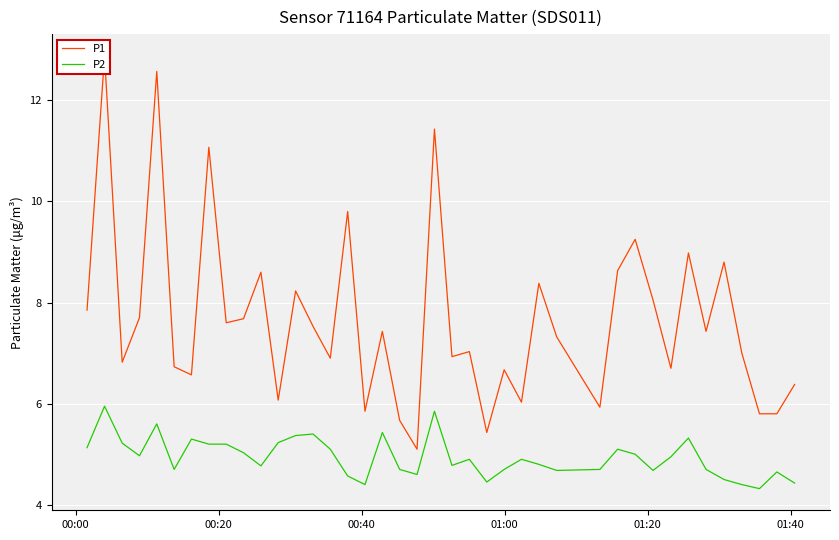

Reading right to left, extract all data points from this chart.

P1: 6.4	5.8	5.8	7.0	8.8	7.4	9.0	6.7	8.1	9.2	8.6	5.9	7.3	8.4	6.0	6.7	5.4	7.0	6.9	11.4	5.1	5.7	7.4	5.8	9.8	6.9	7.5	8.2	6.1	8.6	7.7	7.6	11.1	6.6	6.7	12.6	7.7	6.8	12.9	7.8
P2: 4.4	4.7	4.3	4.4	4.5	4.7	5.3	5.0	4.7	5.0	5.1	4.7	4.7	4.8	4.9	4.7	4.5	4.9	4.8	5.8	4.6	4.7	5.4	4.4	4.6	5.1	5.4	5.4	5.2	4.8	5.0	5.2	5.2	5.3	4.7	5.6	5.0	5.2	6.0	5.1